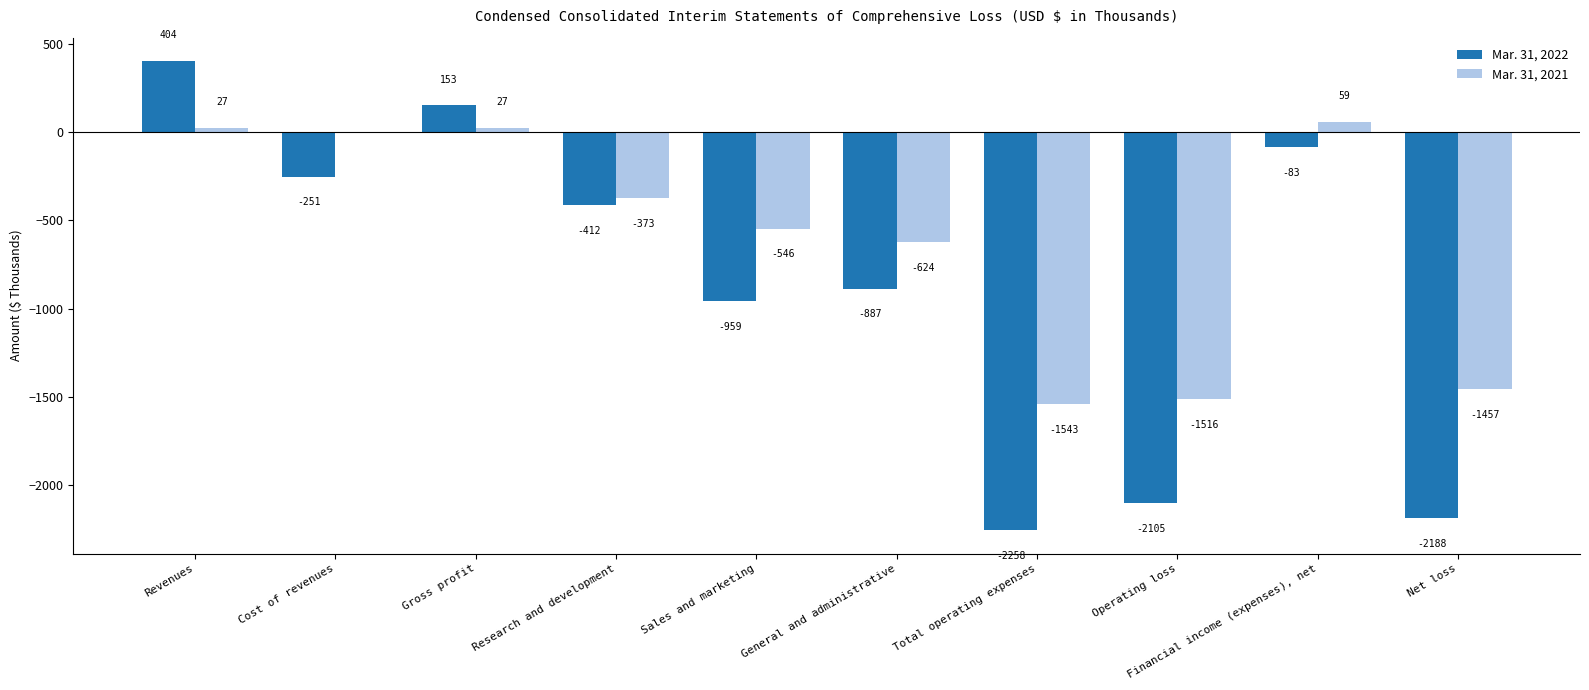

Which category has the highest value across all series?

Revenues